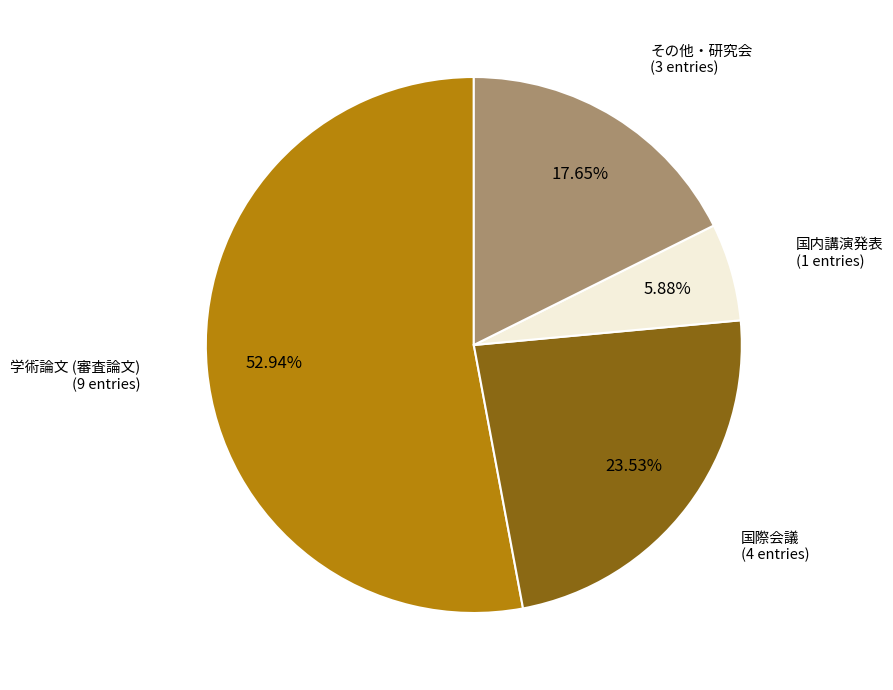

Is there any slice that represents more than half of the pie?

Yes